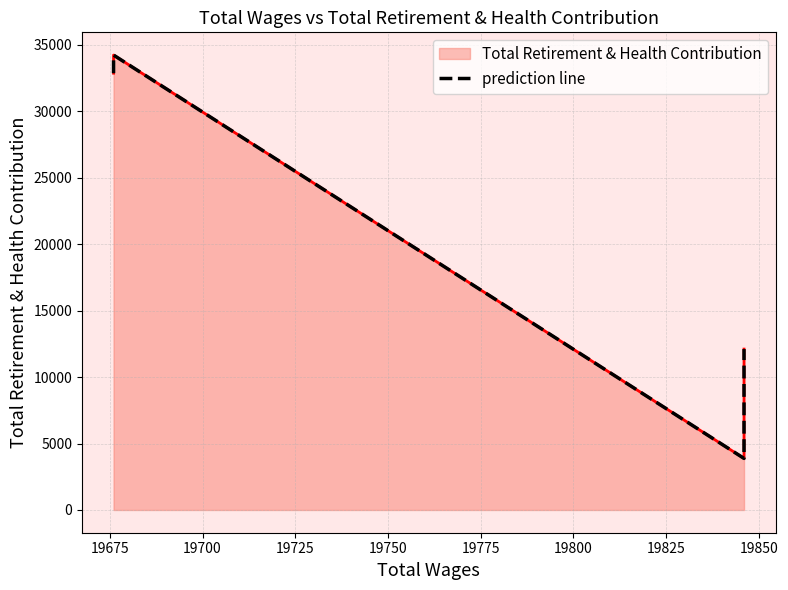

How many lines are shown in the chart?

1